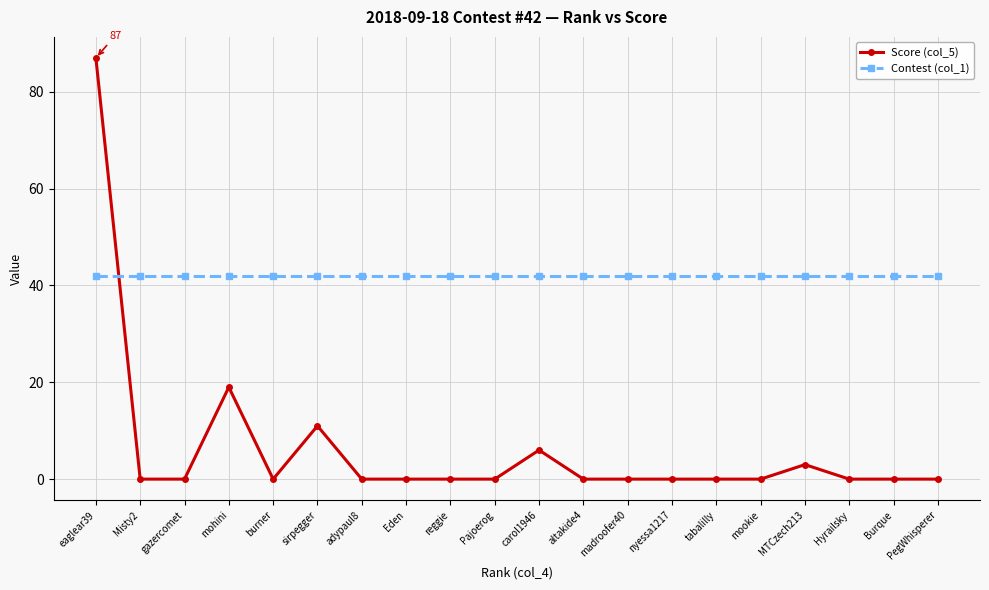

What is the maximum value for Contest (col_1)?

42